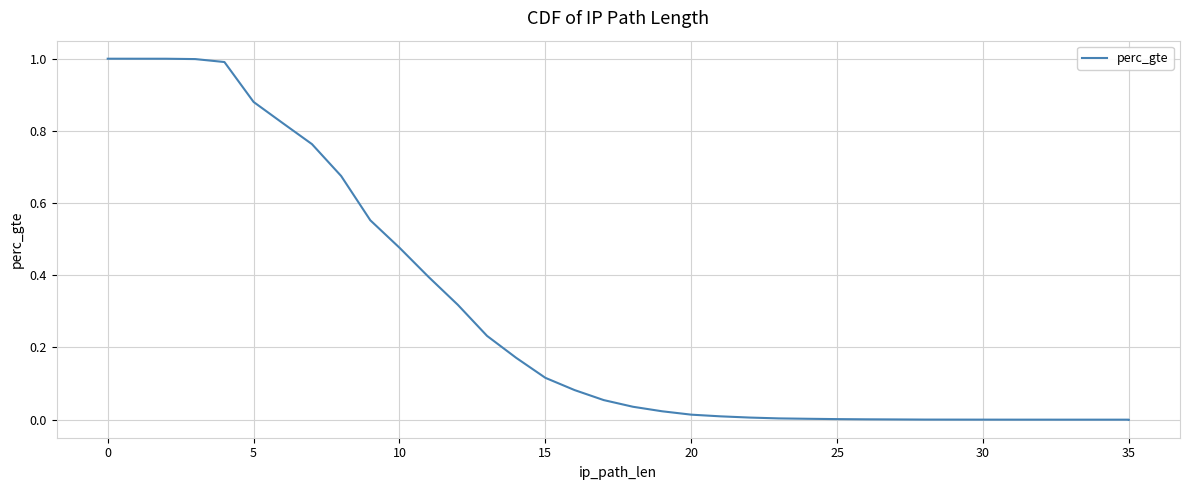

What is the value of the 7th point from the left?

0.8